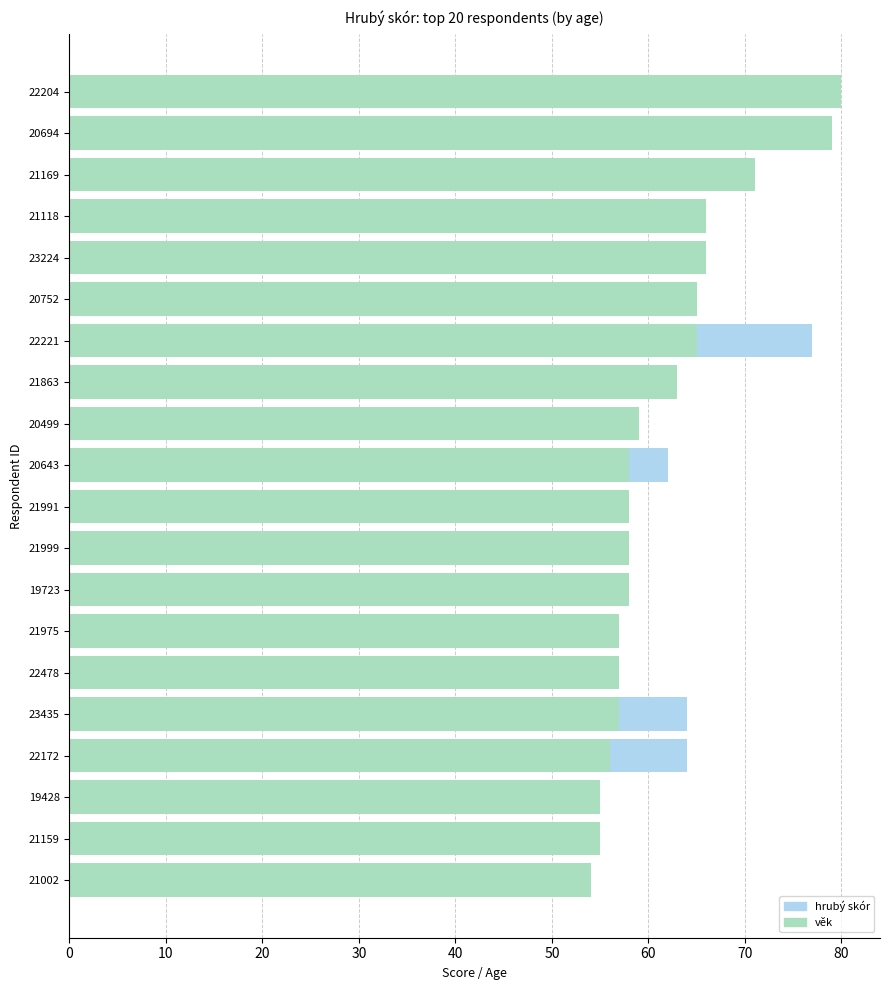

List the series in order of their overall mean, lowest first.

hrubý skór, věk